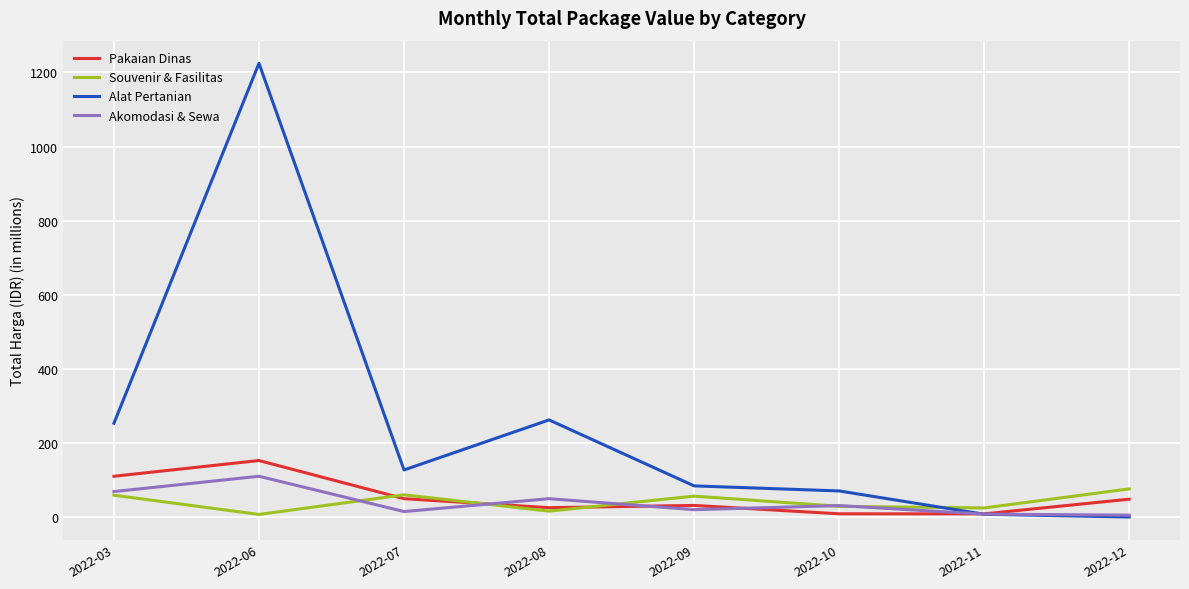

Is the value of Souvenir & Fasilitas at 2022-07 greater than the value of Akomodasi & Sewa at 2022-07?

Yes